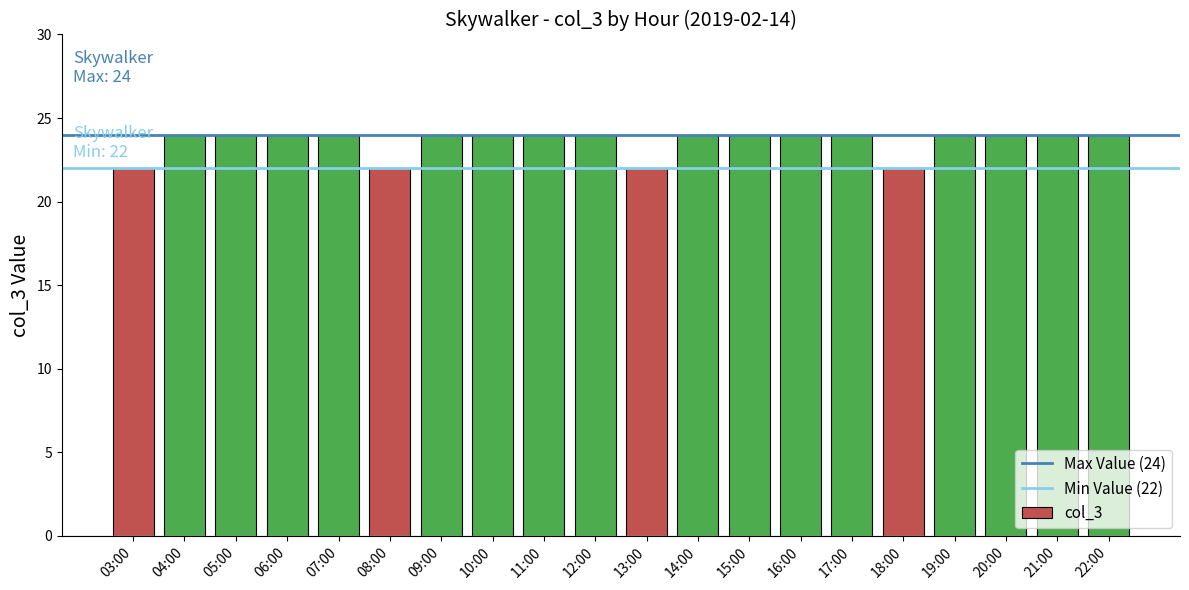

What is the average value?

24